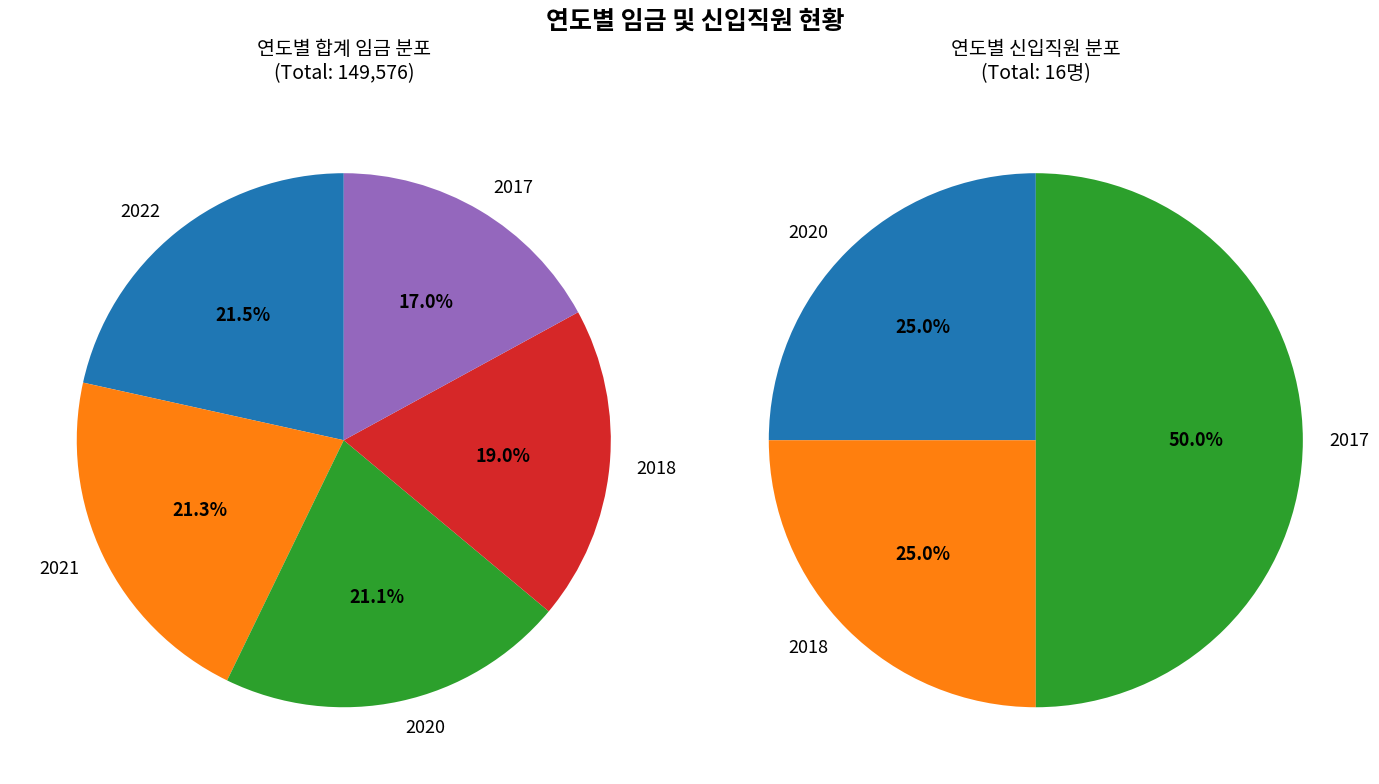

What is the largest slice in the pie chart?

2022